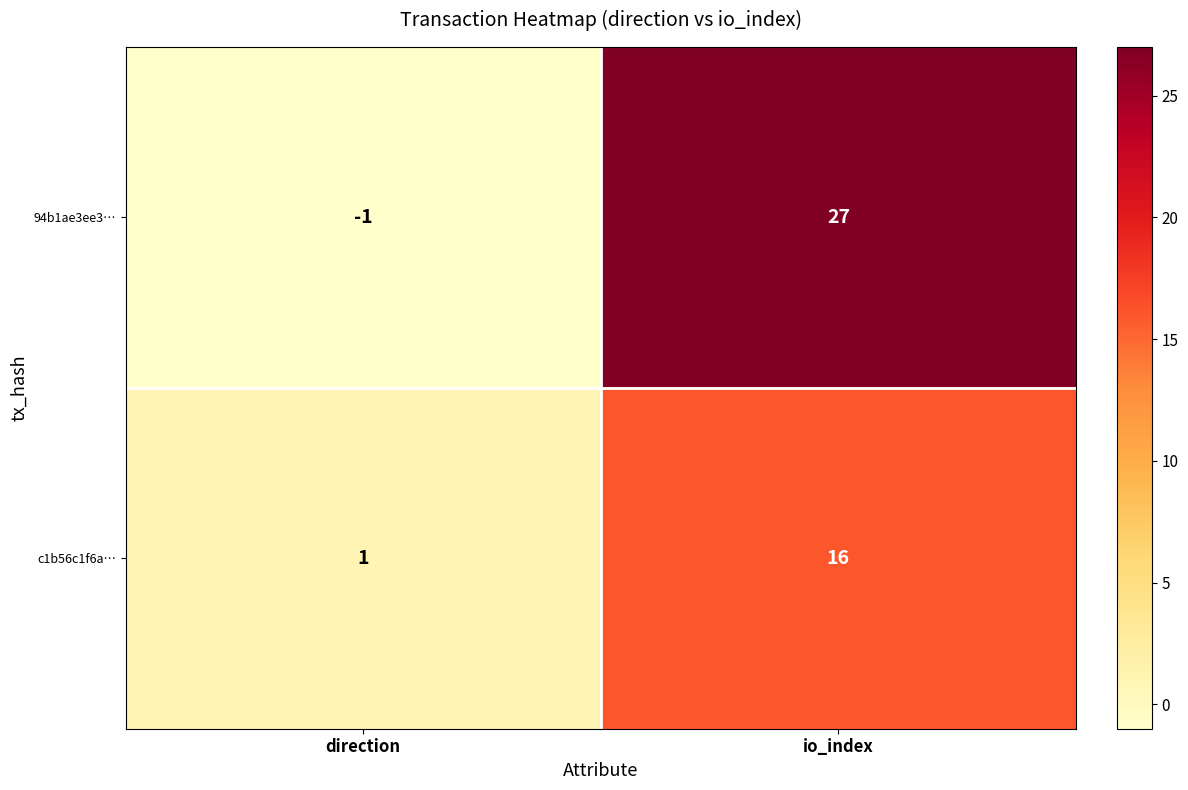

Reading left to right, transcribe all the data shown in this chart.

94b1ae3ee3…: direction=-1	io_index=27
c1b56c1f6a…: direction=1	io_index=16